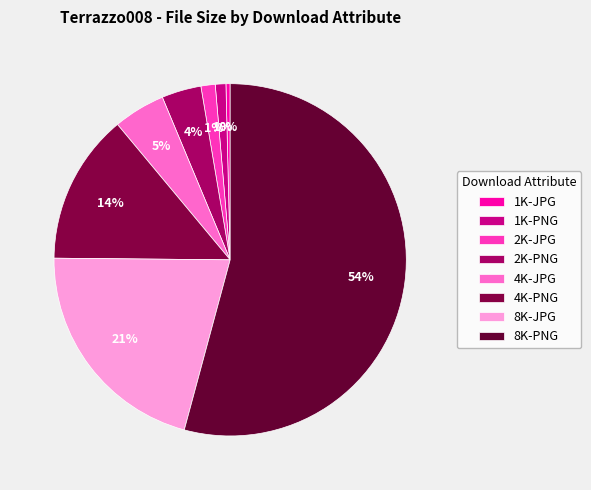

True or false: 4K-JPG accounts for 5% of the total.

True